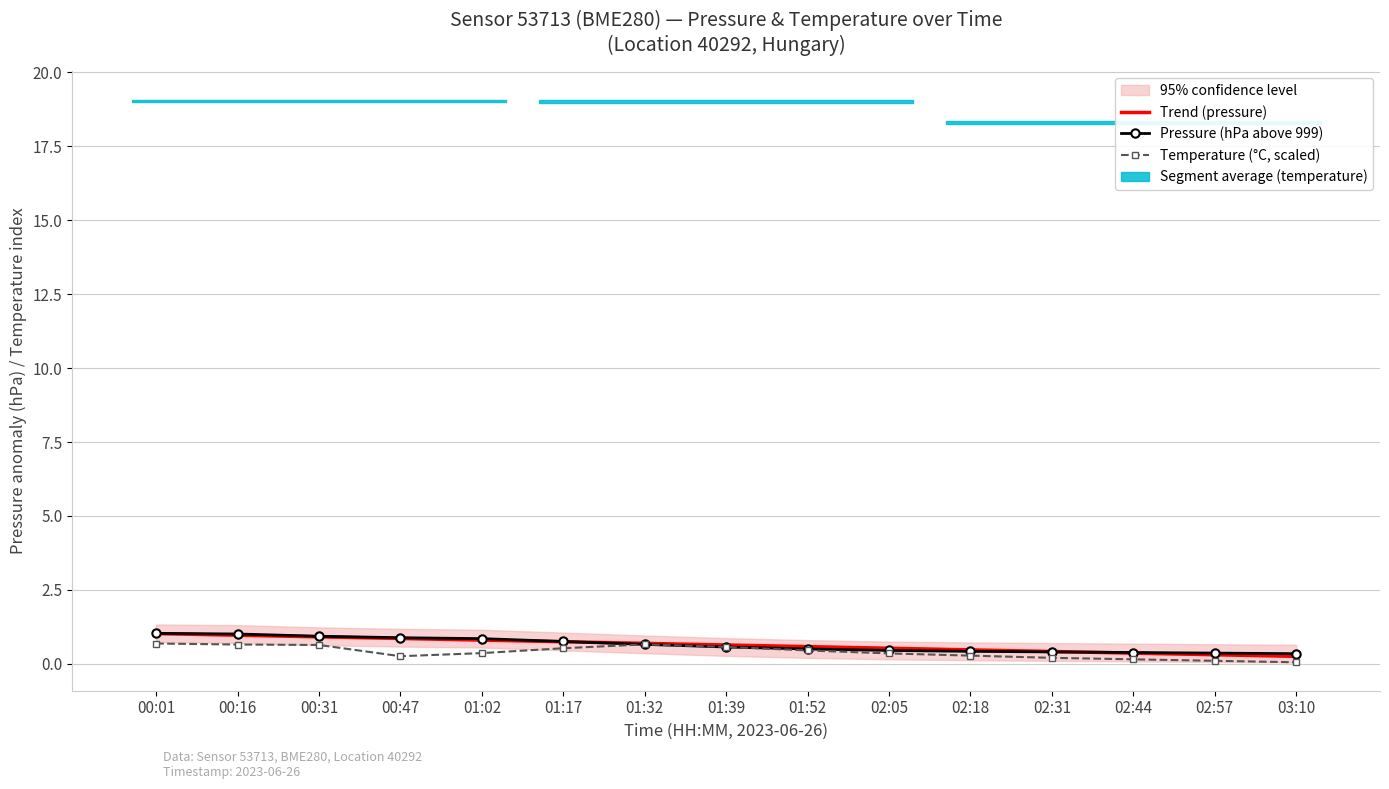

Is the value of Trend (pressure) at 00:47 greater than the value of Pressure (hPa above 999) at 01:32?

Yes